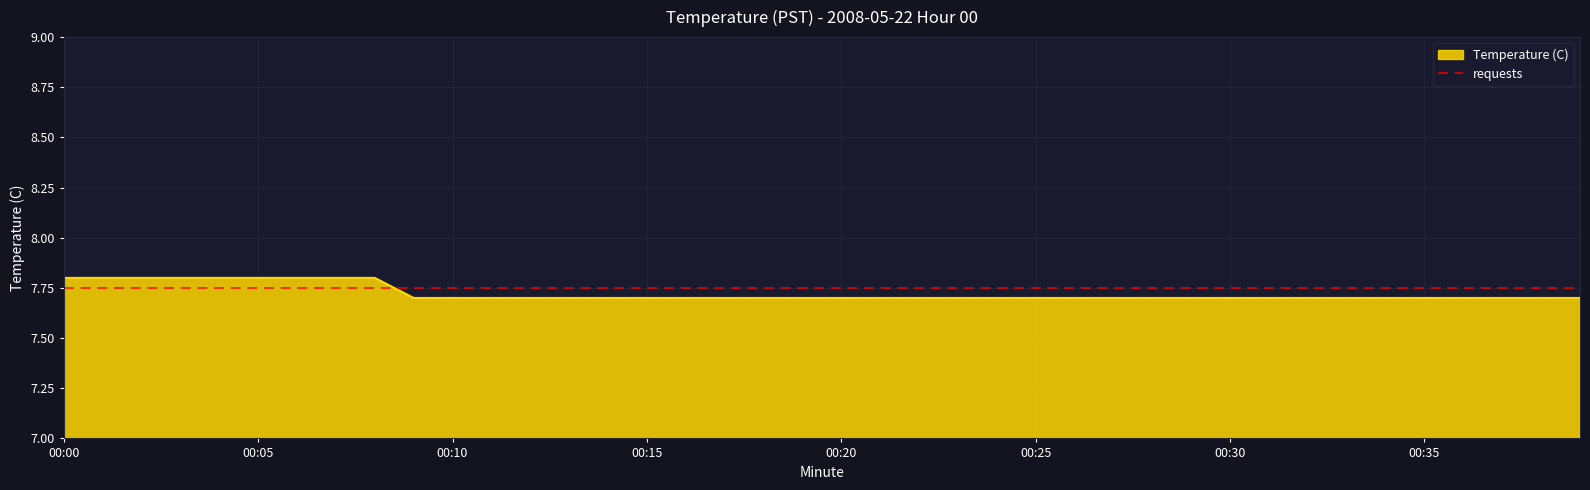

The Temperature (C) series shows 7.7 at 00:25. True or false?

True